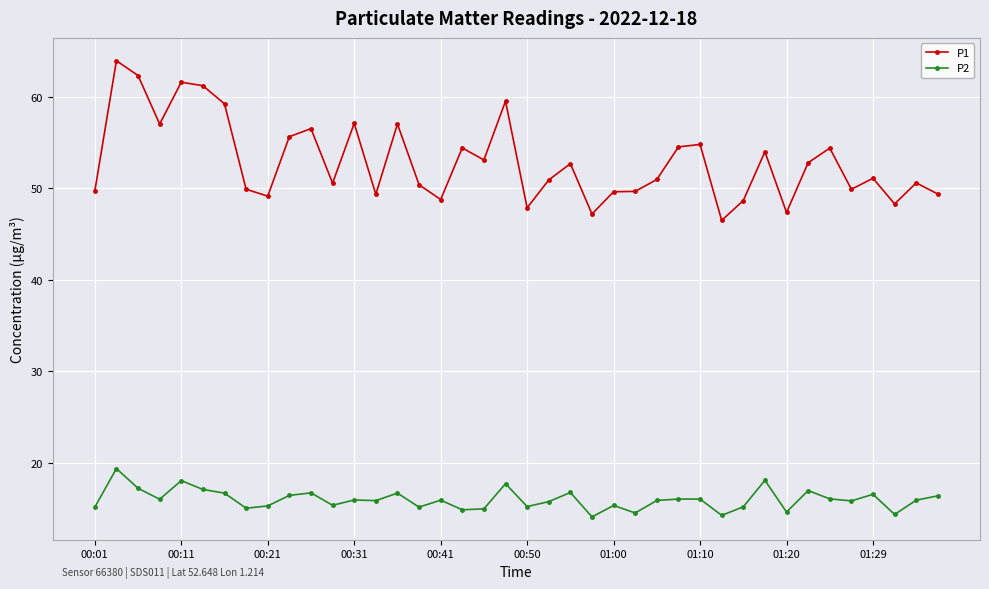

What is the highest value of the P2 series?

19.4